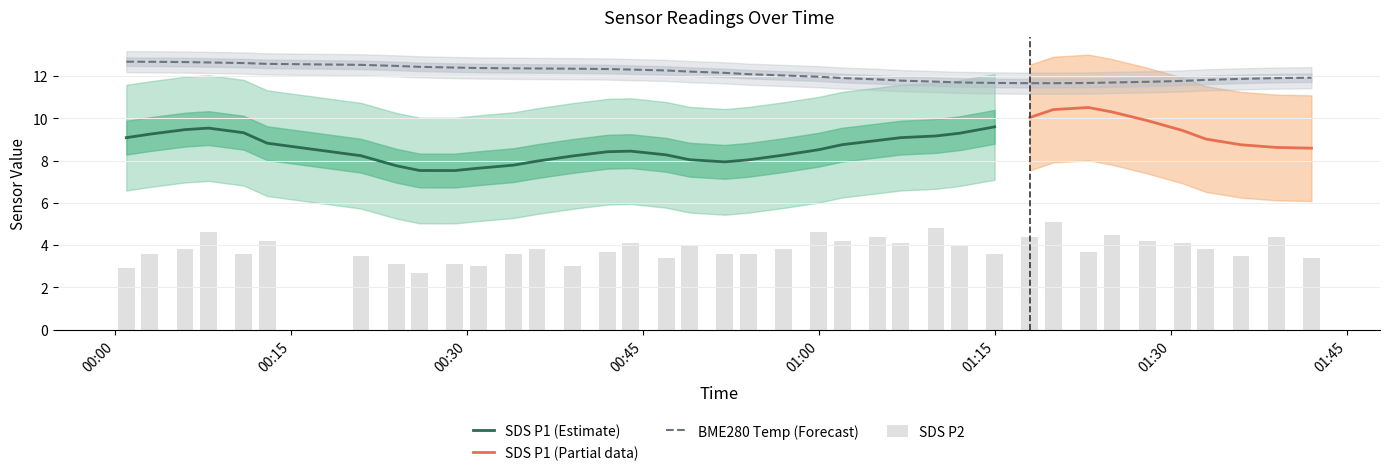

Between 2023/10/22 01:02 and 2023/10/22 01:05, which is larger?

2023/10/22 01:05